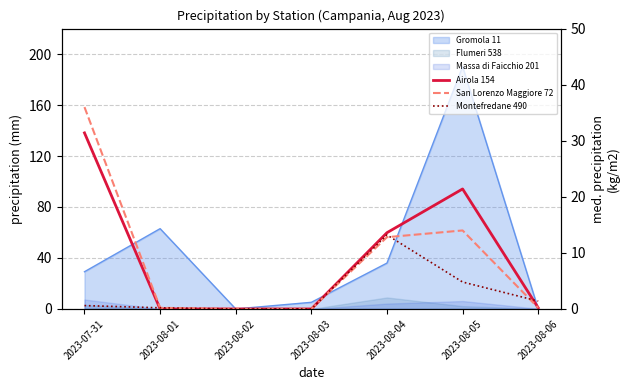

How many interior local peaks does the Airola 154 series have?

1